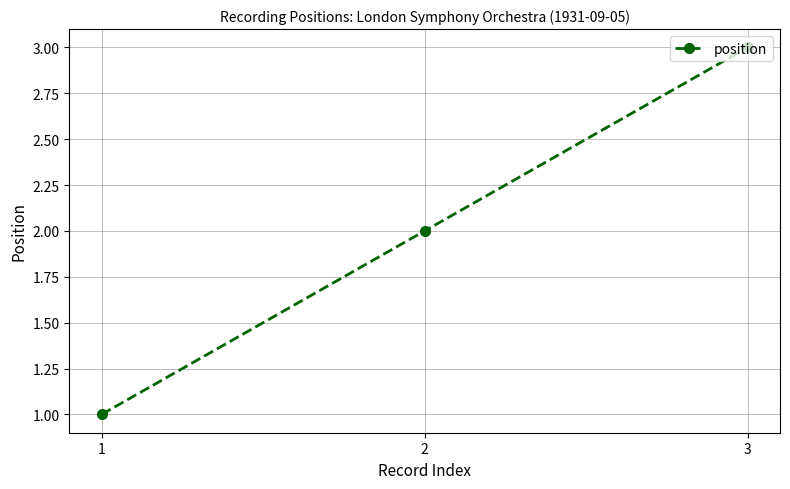

List the labels in order of value, largest first.

3, 2, 1